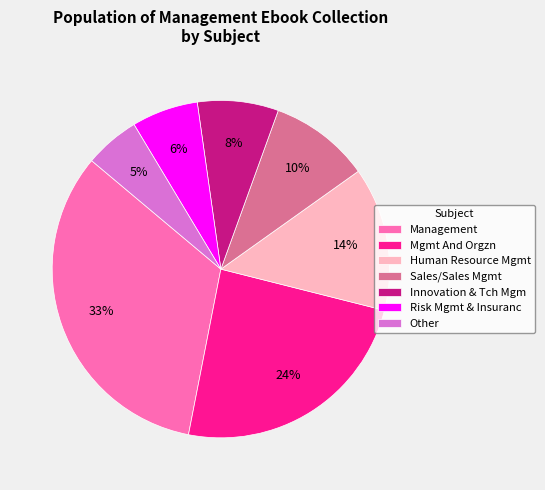

Does Risk Mgmt & Insuranc represent more than half of the total?

No